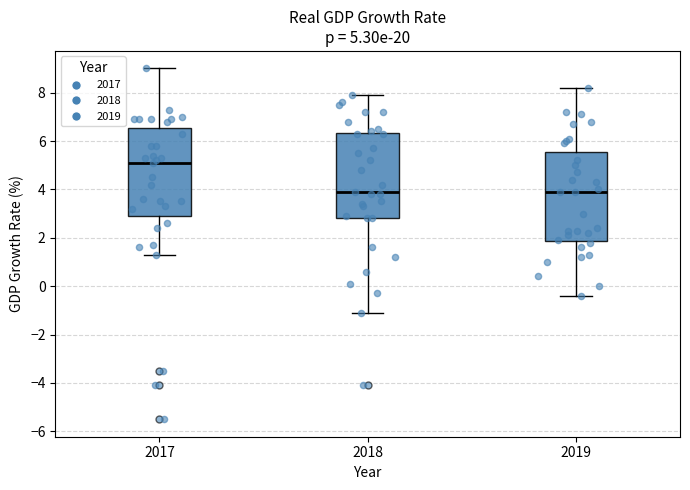

Which box has the highest median line?

2017